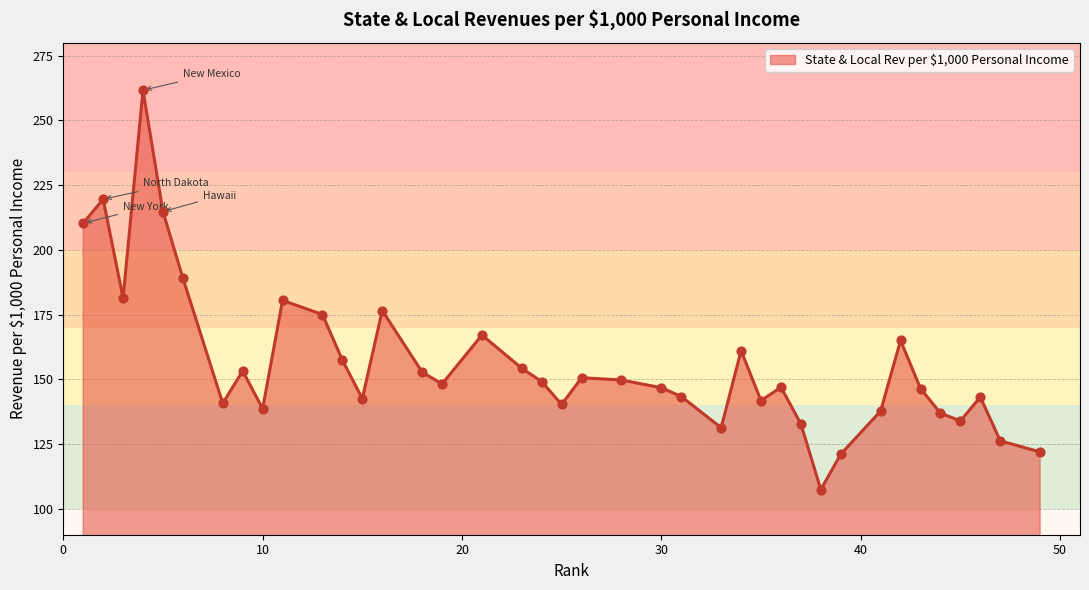

What is the difference between the maximum and minimum values?

154.2